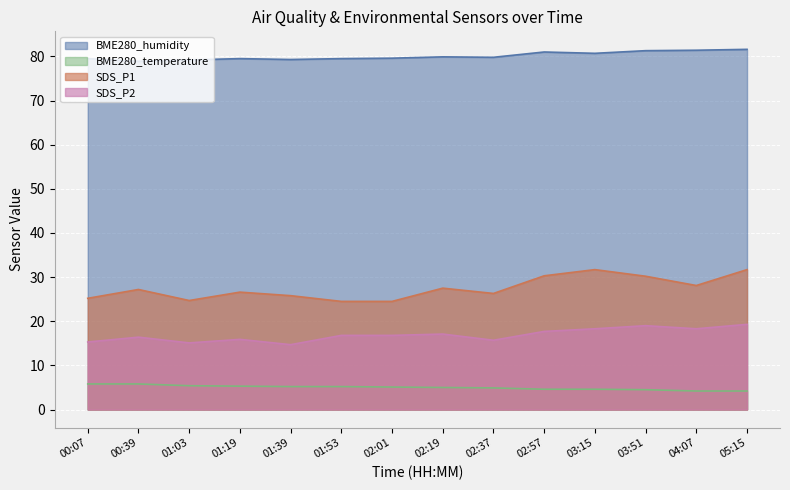

Reading left to right, list all the values displayed in this chart.

BME280_humidity: 00:07=79.5	00:39=78.9	01:03=79.2	01:19=79.5	01:39=79.3	01:53=79.5	02:01=79.6	02:19=79.9	02:37=79.8	02:57=81.0	03:15=80.7	03:51=81.3	04:07=81.4	05:15=81.6
BME280_temperature: 00:07=5.8	00:39=5.8	01:03=5.4	01:19=5.3	01:39=5.2	01:53=5.2	02:01=5.1	02:19=5.0	02:37=4.9	02:57=4.6	03:15=4.6	03:51=4.5	04:07=4.2	05:15=4.2
SDS_P1: 00:07=25.2	00:39=27.2	01:03=24.7	01:19=26.6	01:39=25.8	01:53=24.5	02:01=24.5	02:19=27.5	02:37=26.3	02:57=30.3	03:15=31.7	03:51=30.2	04:07=28.1	05:15=31.7
SDS_P2: 00:07=15.3	00:39=16.4	01:03=15.1	01:19=15.9	01:39=14.7	01:53=16.8	02:01=16.8	02:19=17.1	02:37=15.7	02:57=17.7	03:15=18.3	03:51=19.0	04:07=18.3	05:15=19.3